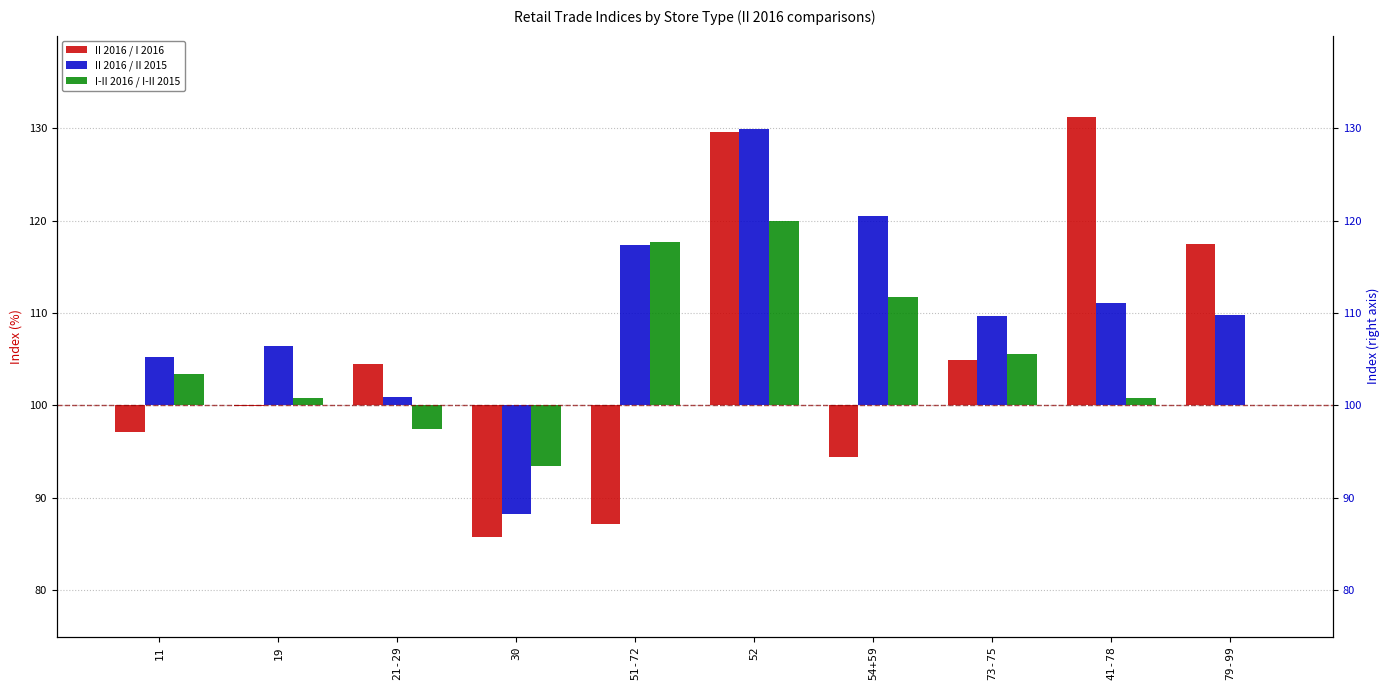

Which series has the widest spread of values?

II 2016 / I 2016